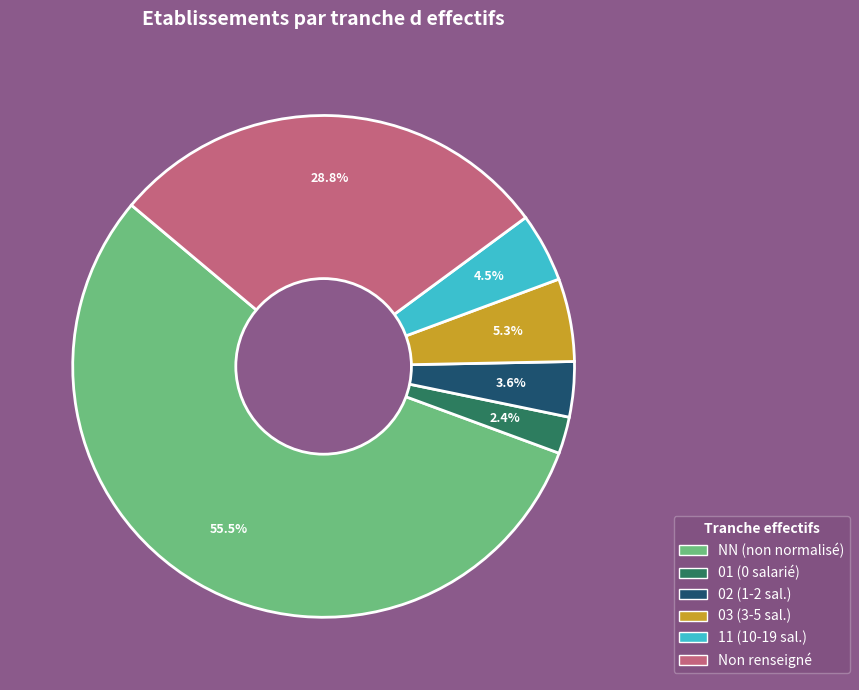

To the nearest percent, what is the difference between the largest and smallest slice percentages?

53%